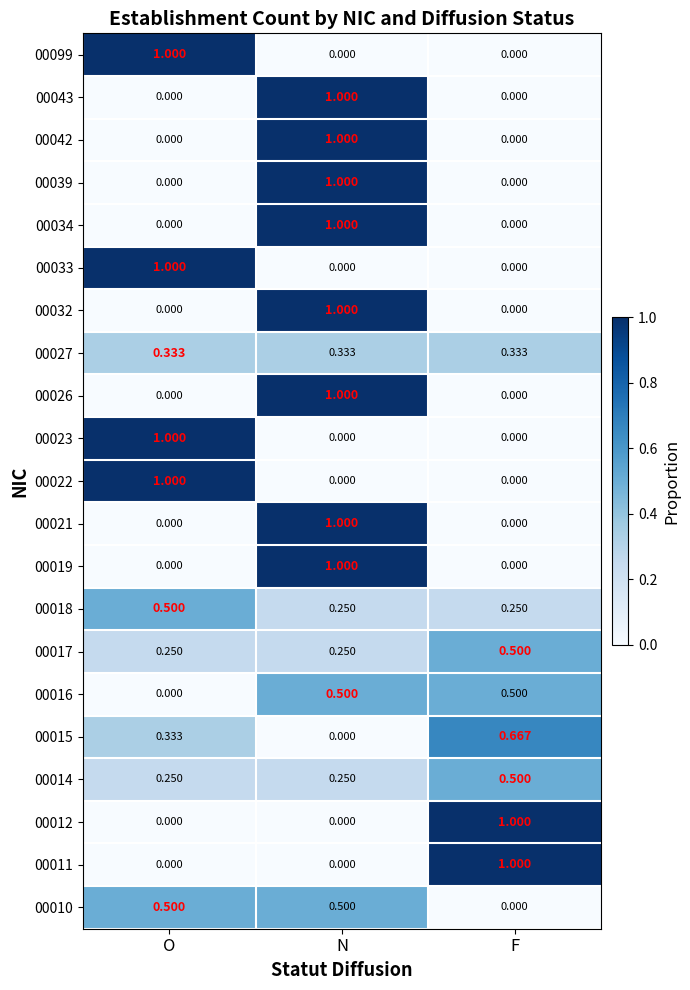

At which label does 00015 reach its peak?

F